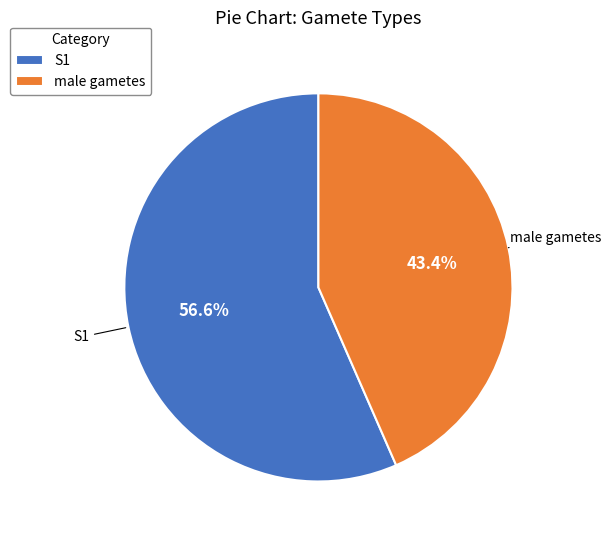

Rank the categories by value from highest to lowest.

S1, male gametes